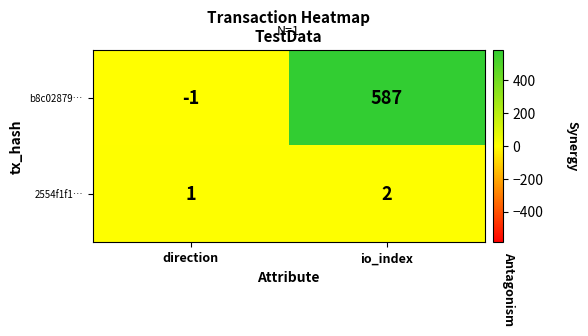

Which label corresponds to the largest value in the chart?

io_index